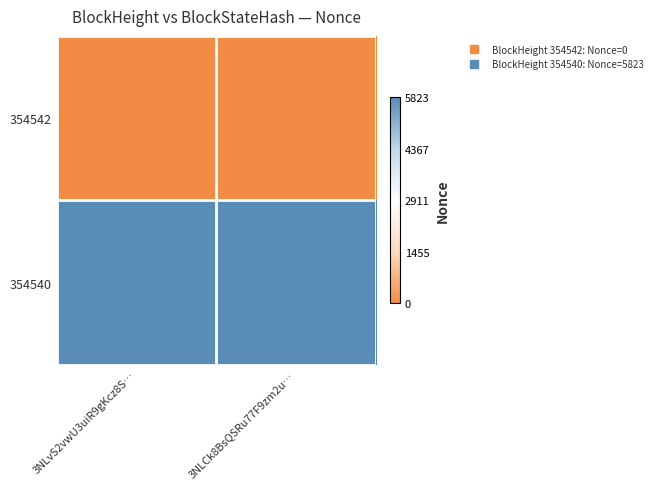

How many data points does each series have?

2